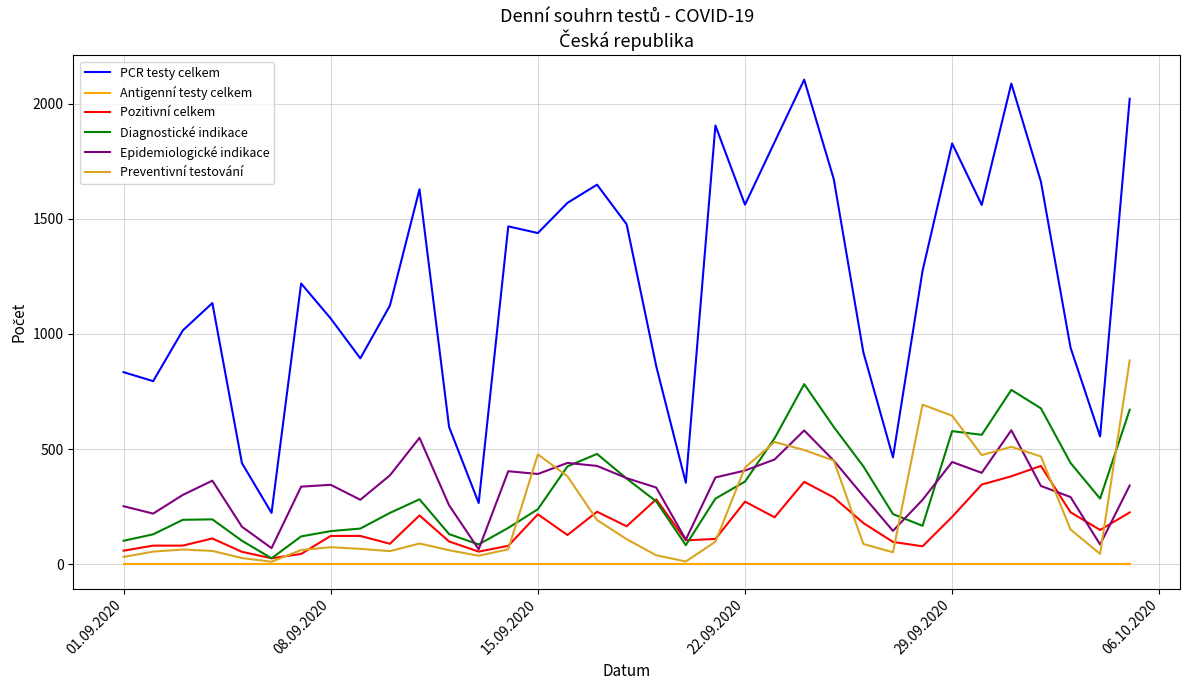

What is the difference between the maximum and minimum values in the Epidemiologické indikace series?

517